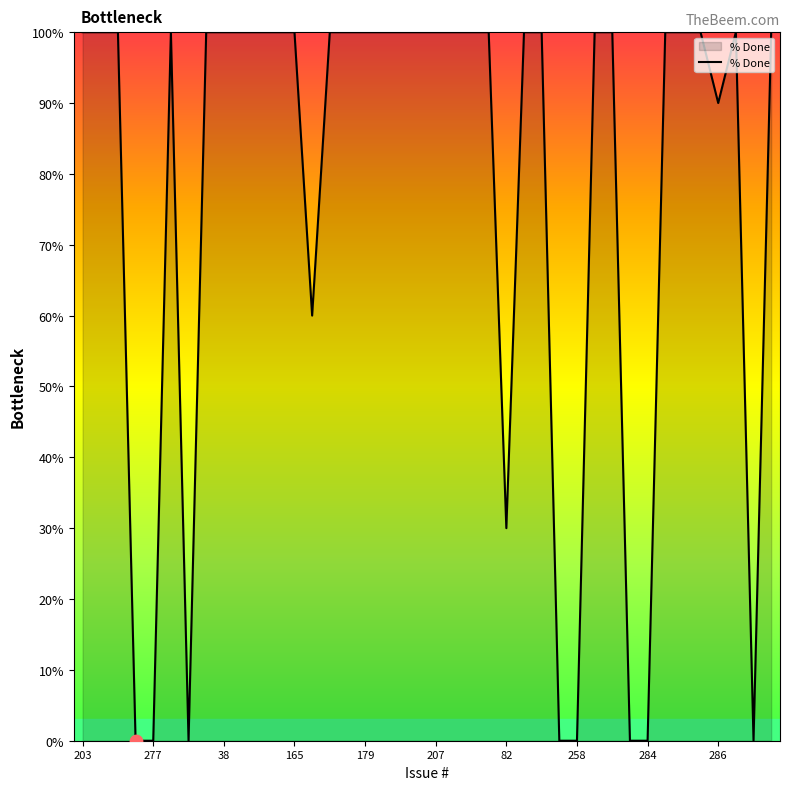

What is the maximum value shown in the chart?

100